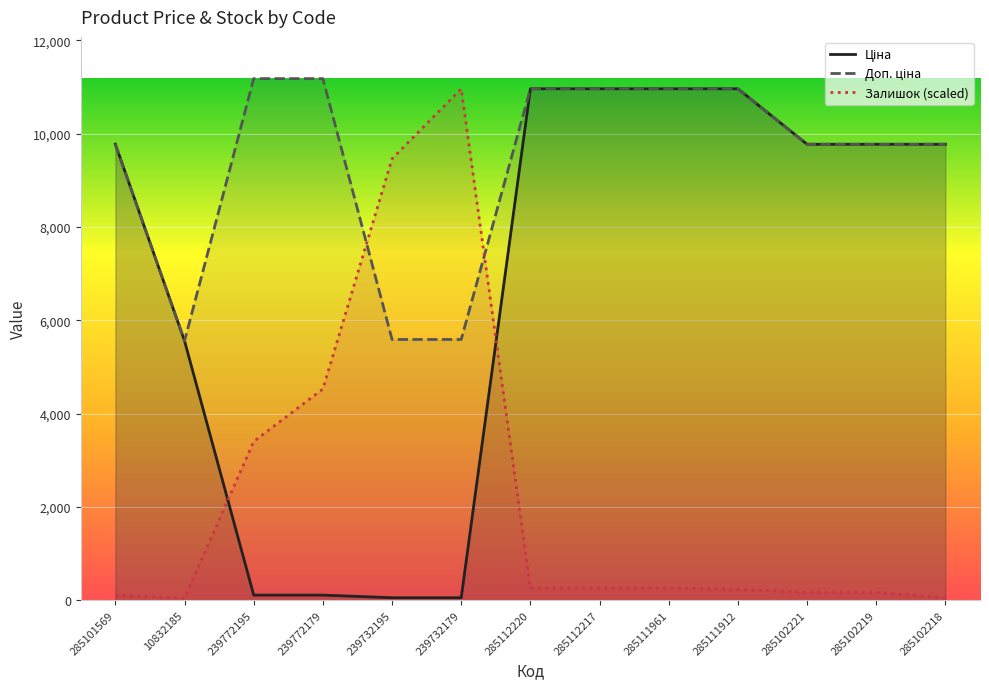

At 239772195, list the series in order from smallest to largest.

Ціна, Залишок (scaled), Доп. ціна